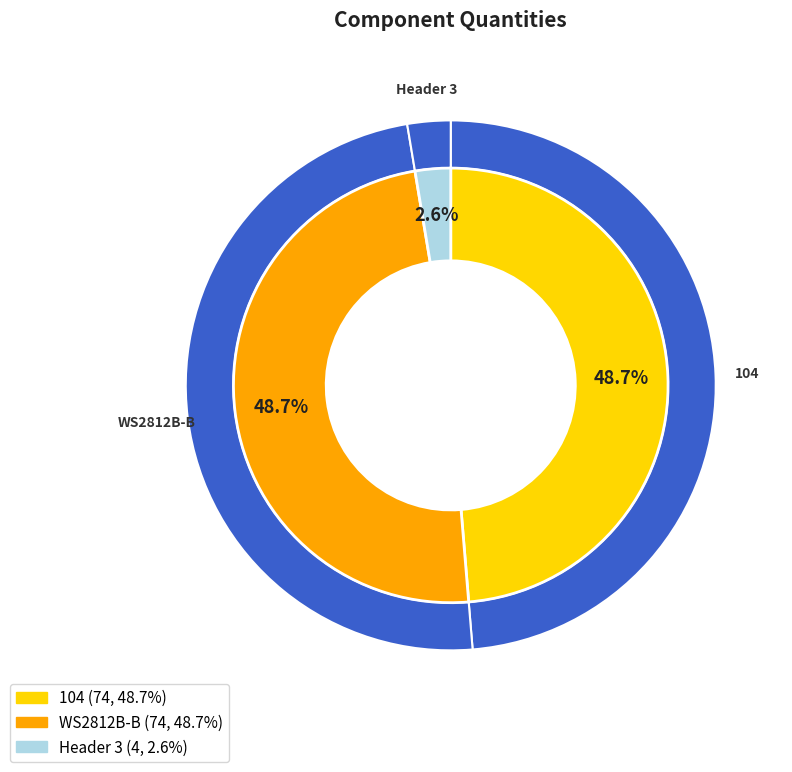

How many slices are in this pie chart?

3